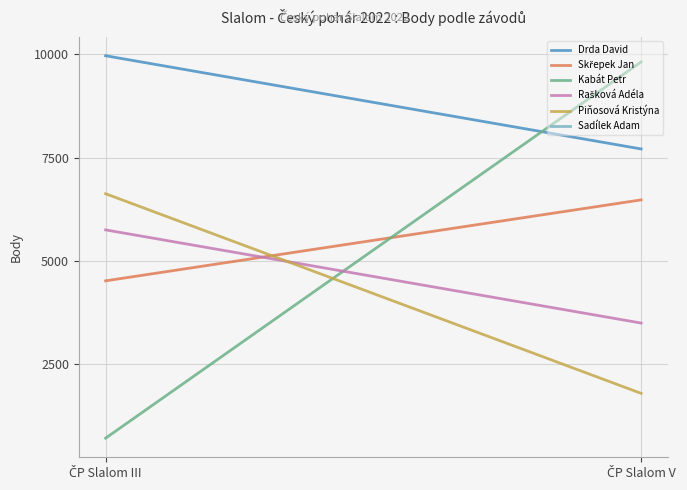

What is the label of the 2nd point from the left?

ČP Slalom V